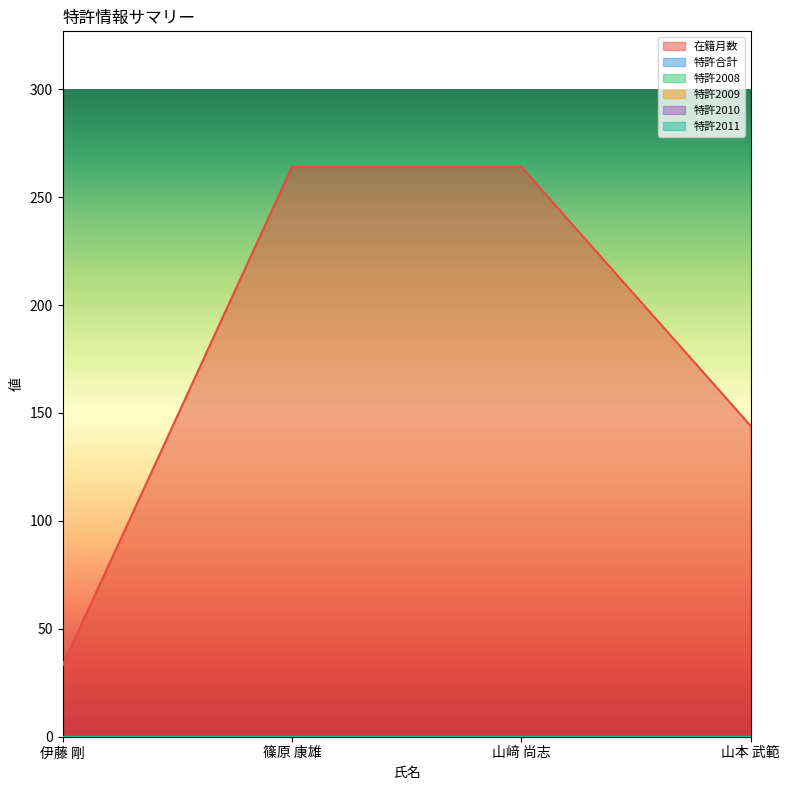

At which category does the chart reach its minimum across all series?

伊藤 剛